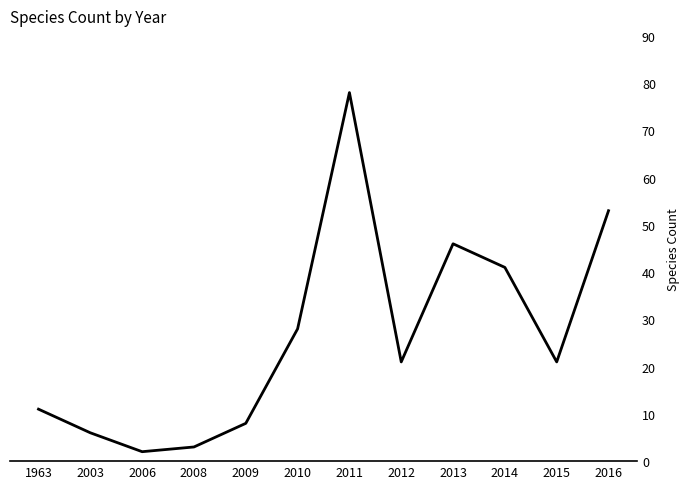

What is the difference between the maximum and minimum values?

76